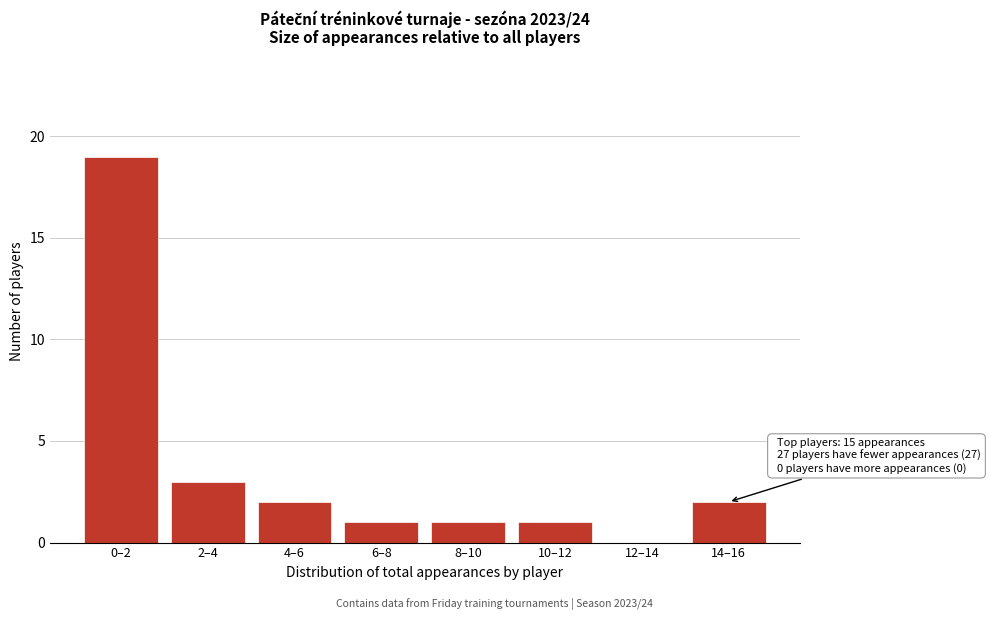

Reading right to left, extract all data points from this chart.

14–16=2	12–14=0	10–12=1	8–10=1	6–8=1	4–6=2	2–4=3	0–2=19